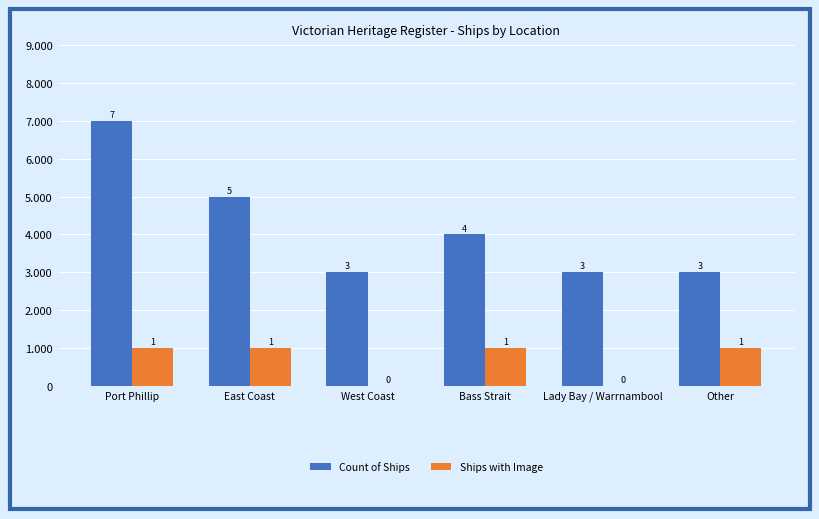

How many groups of bars are there?

6